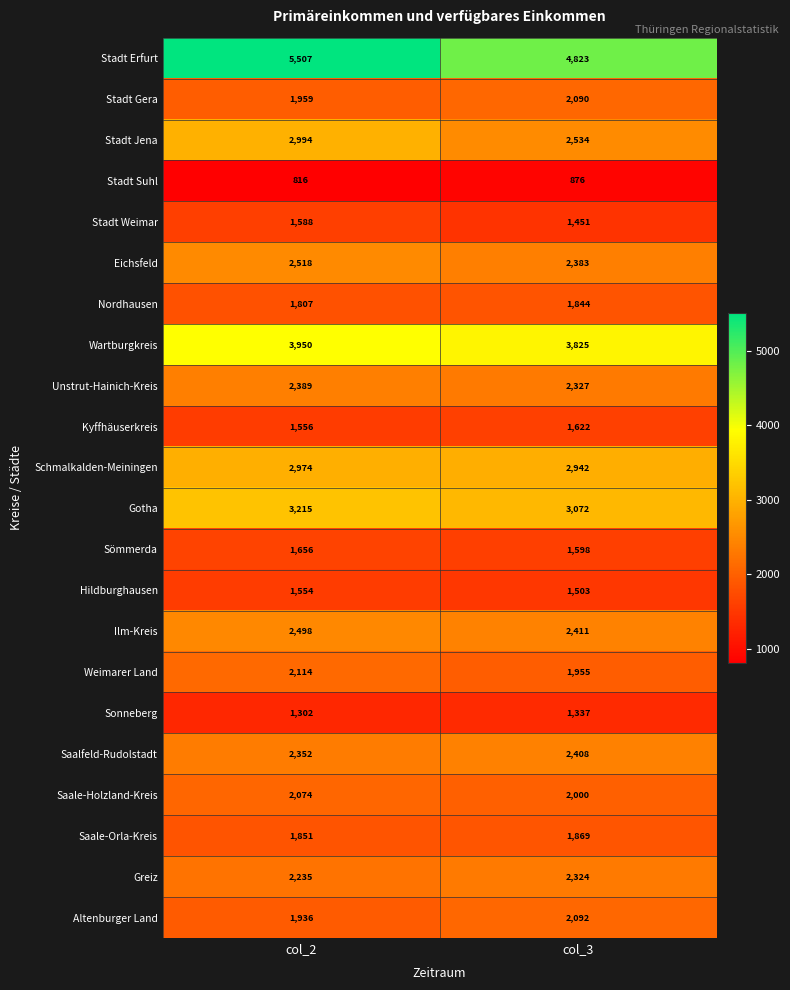

The value of Kyffhäuserkreis at col_3 is 1058. True or false?

False